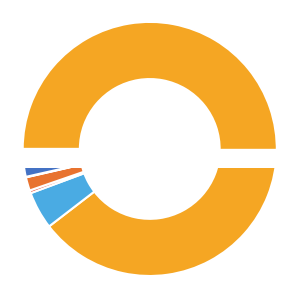

To the nearest percent, what is the difference between the largest and smallest slice percentages?

90%